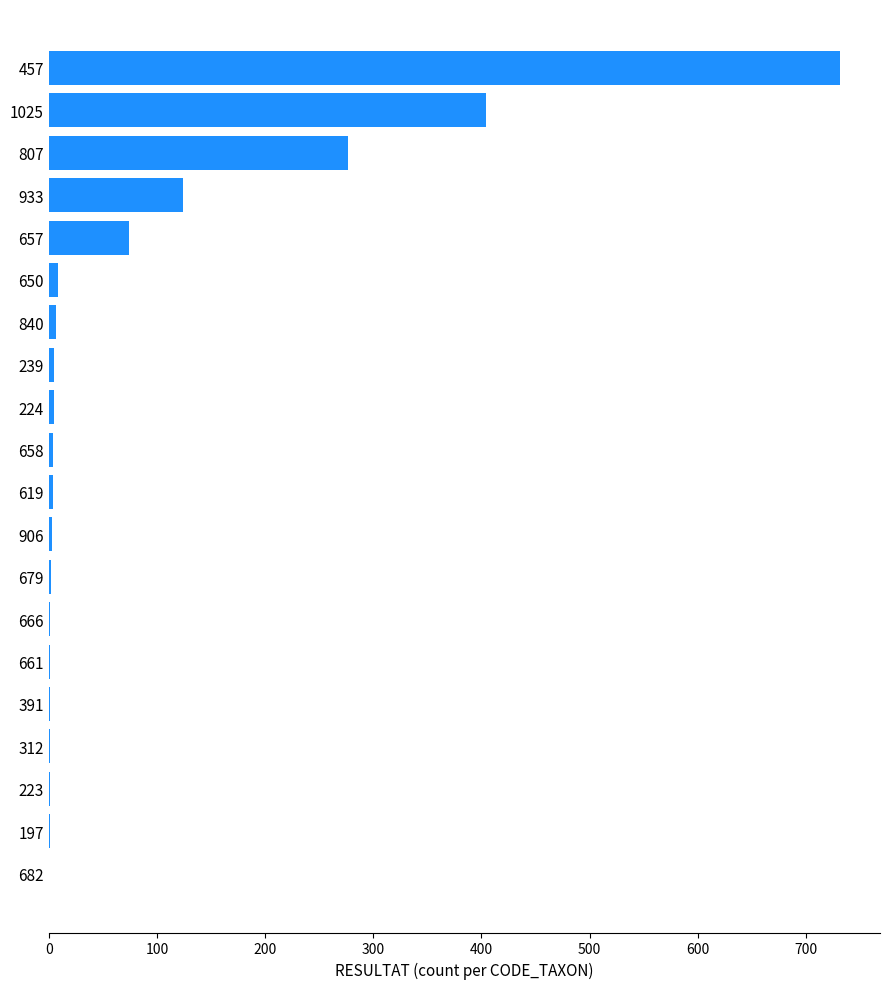

What is the maximum value shown in the chart?

732